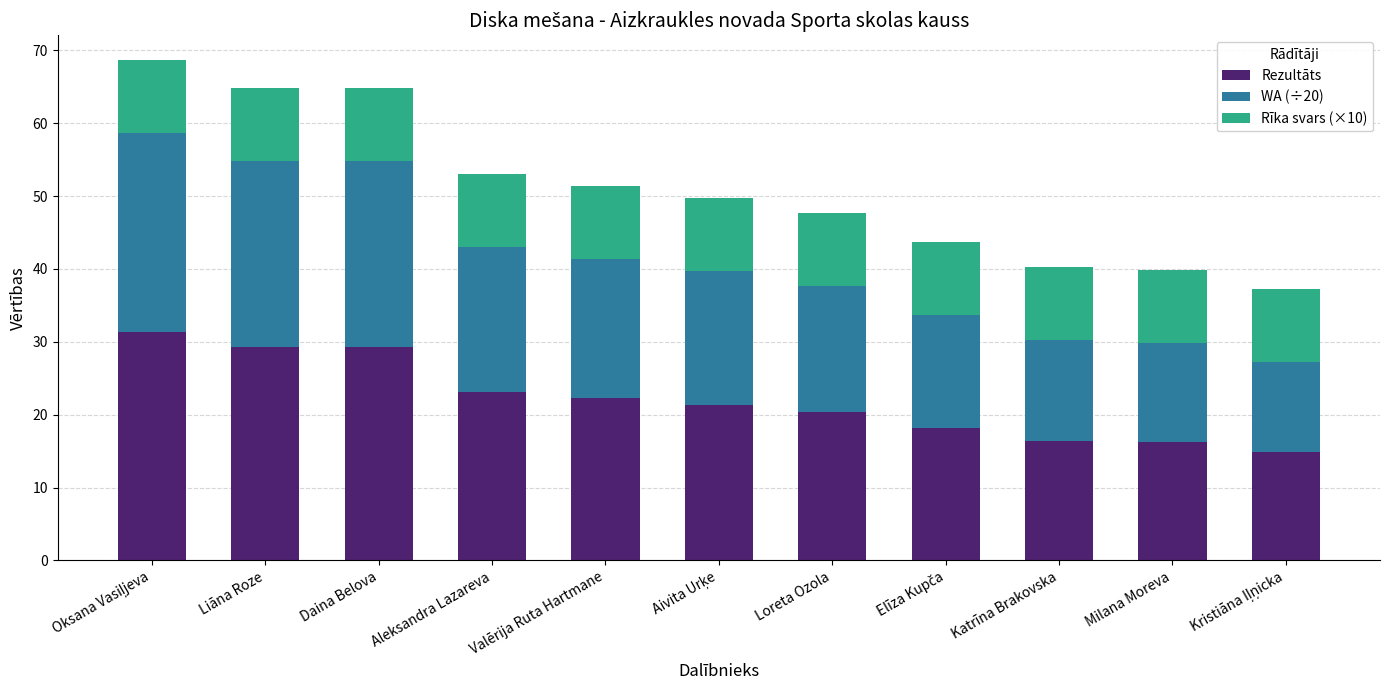

What is the sum of the Rezultāts values at Loreta Ozola and Milana Moreva?

36.6